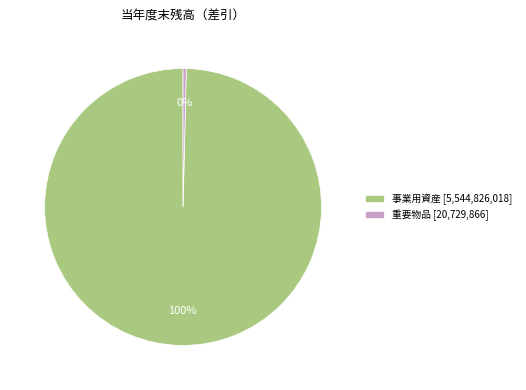

How many segments does this pie chart have?

2